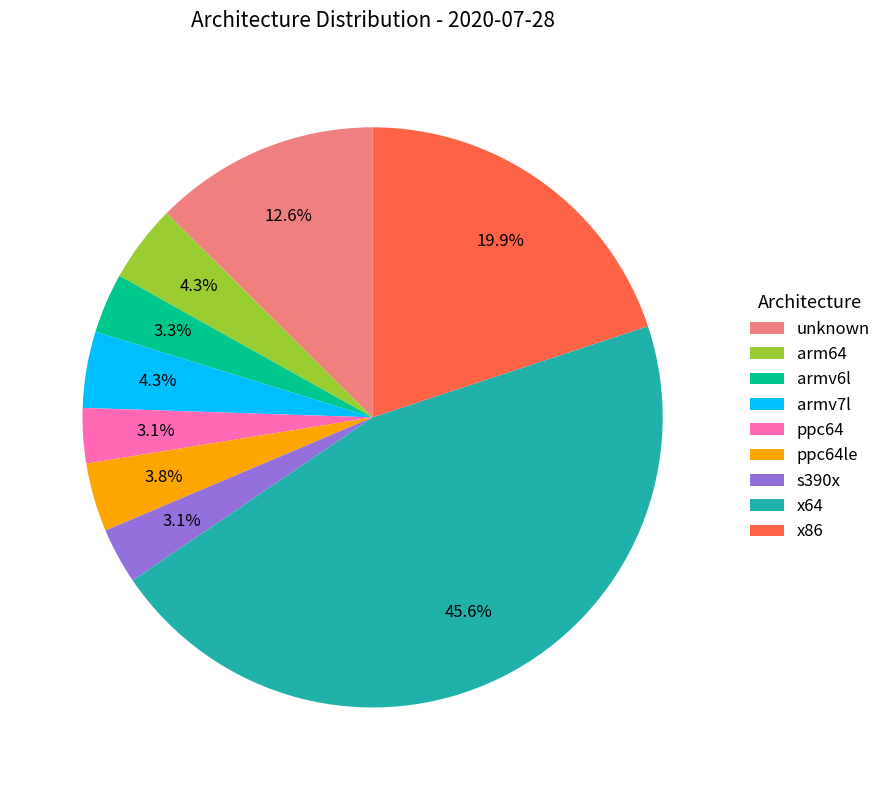

What percentage is NOT represented by unknown?

87.4%